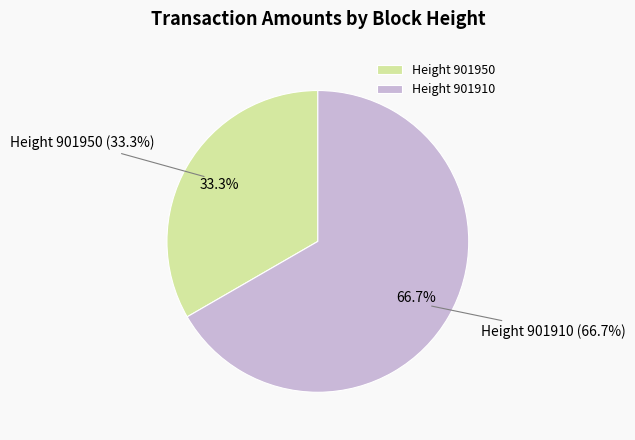

Which category has the biggest portion of the pie?

901910